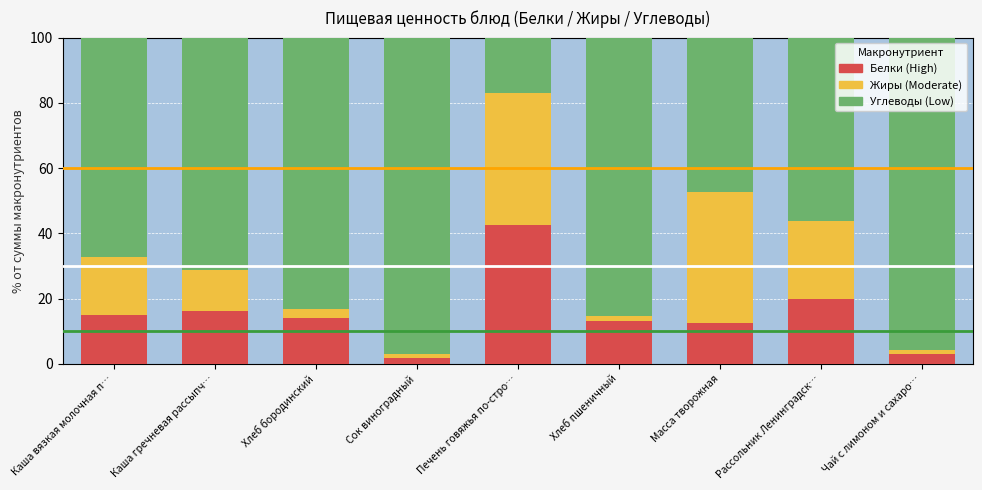

How many bars are there in total?

9